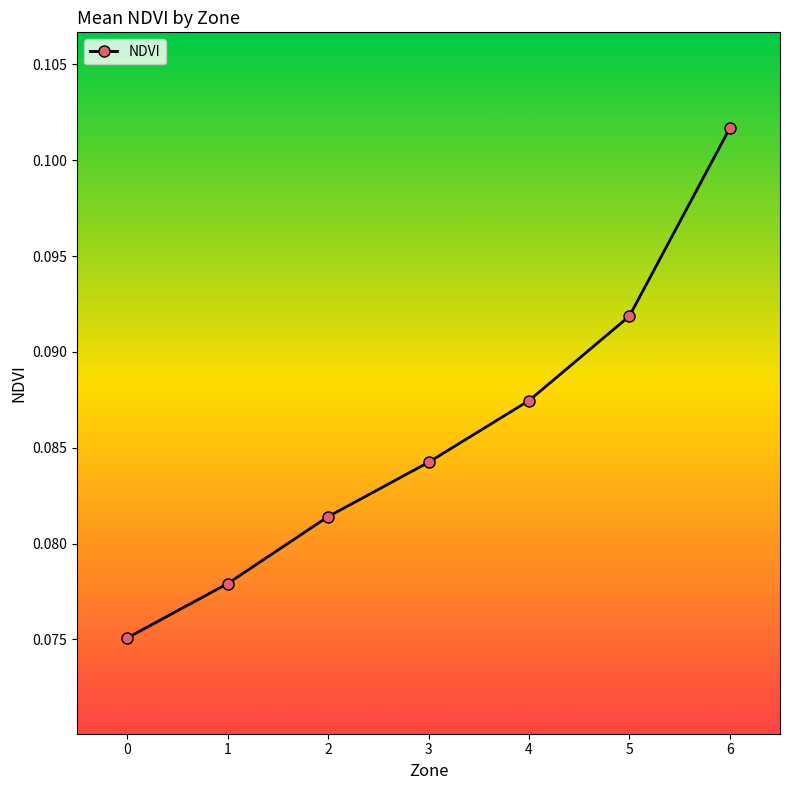

List the labels in order of value, smallest first.

0, 1, 2, 3, 4, 5, 6